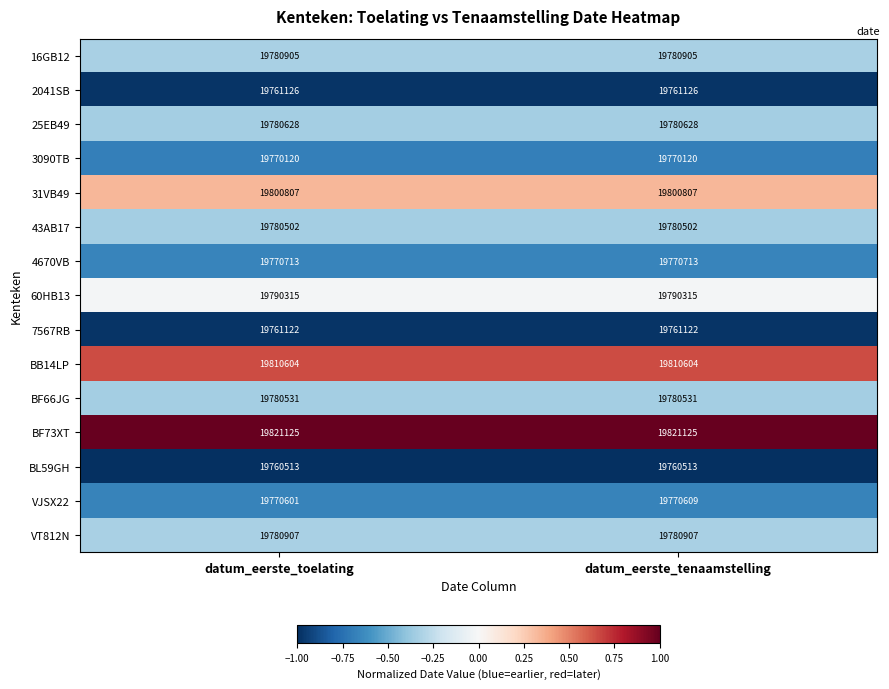

Which series has the widest spread of values?

VJSX22